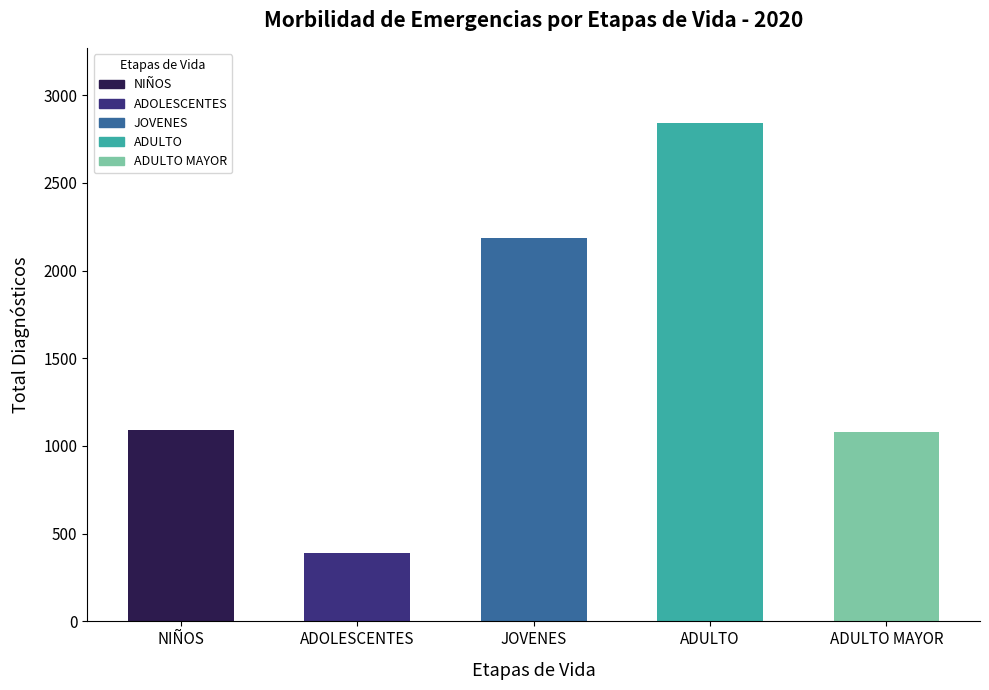

Where is the data nearest to the value 1616?

NIÑOS